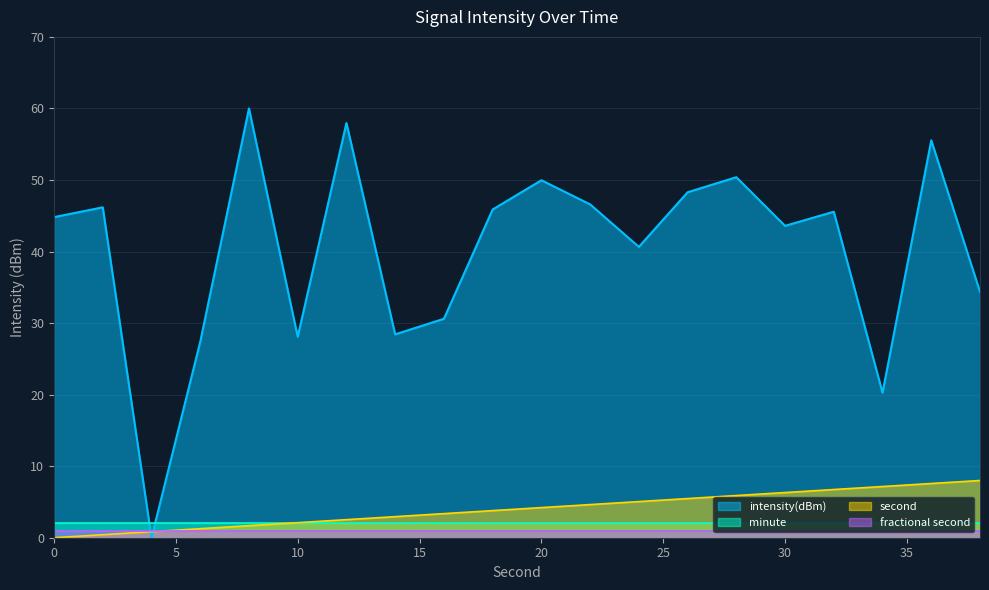

The value of second at 16 is 4.9. True or false?

False